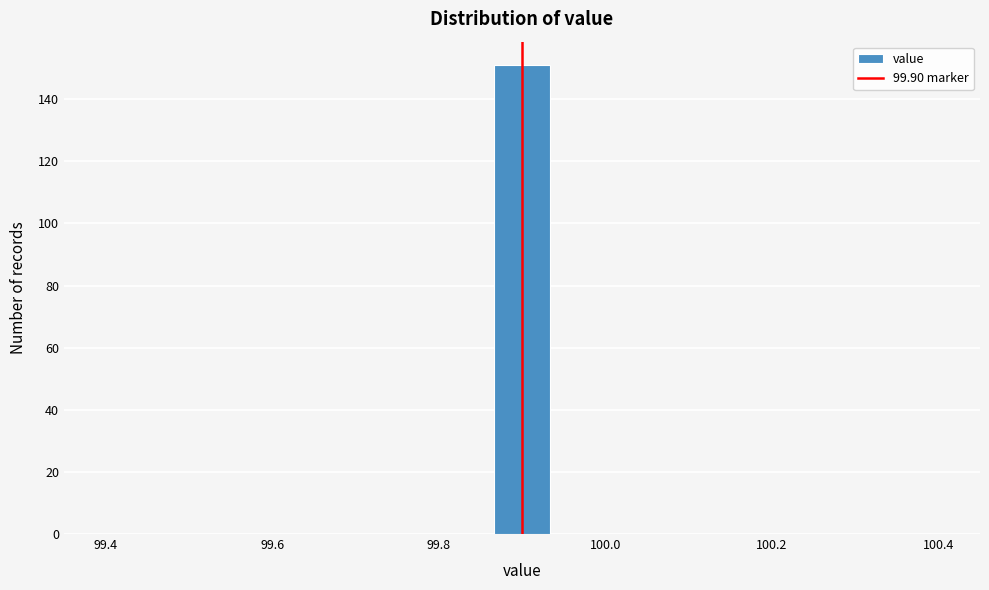

Read against the x-axis, roughly where is the centre of the tallest bar?

99.90